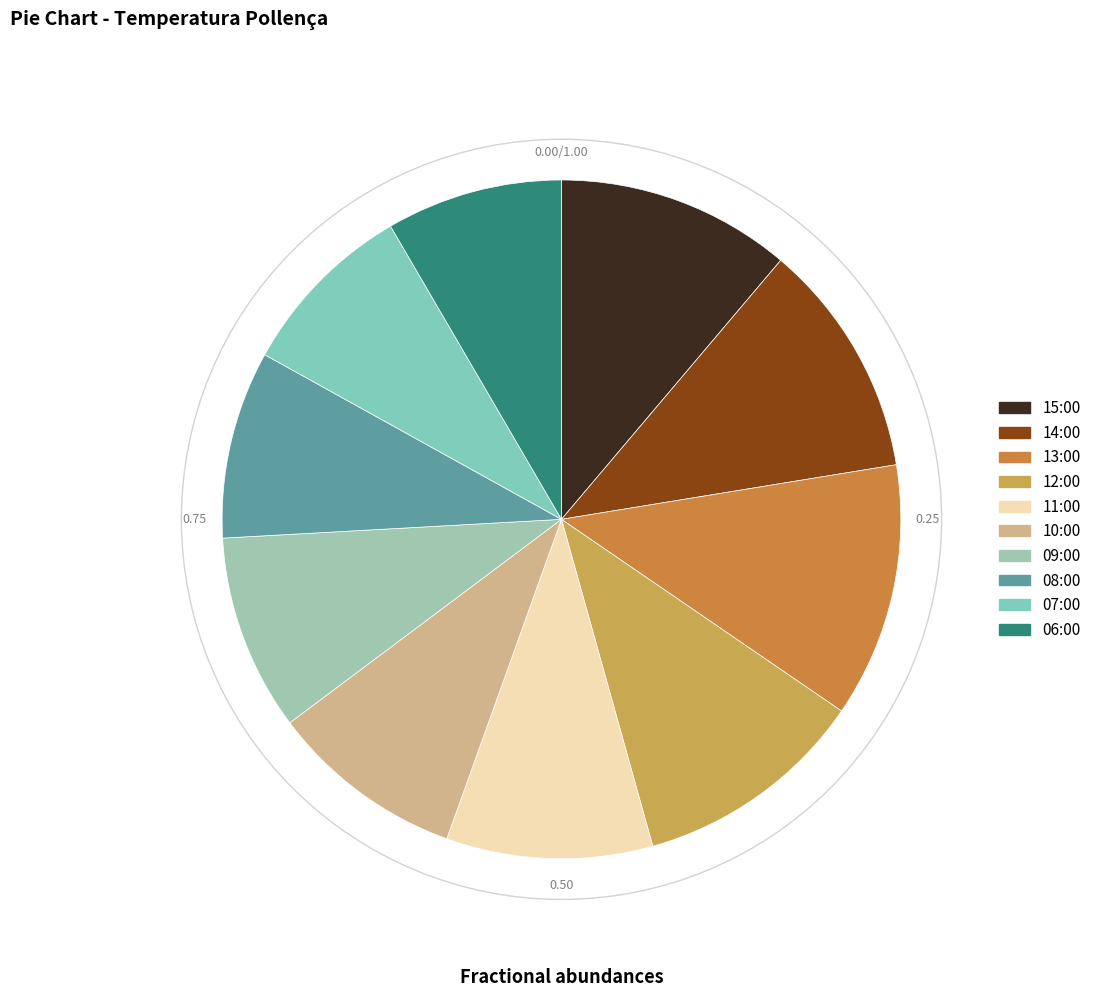

To the nearest percent, what is the combined percentage of 07:00 and 10:00?

18%